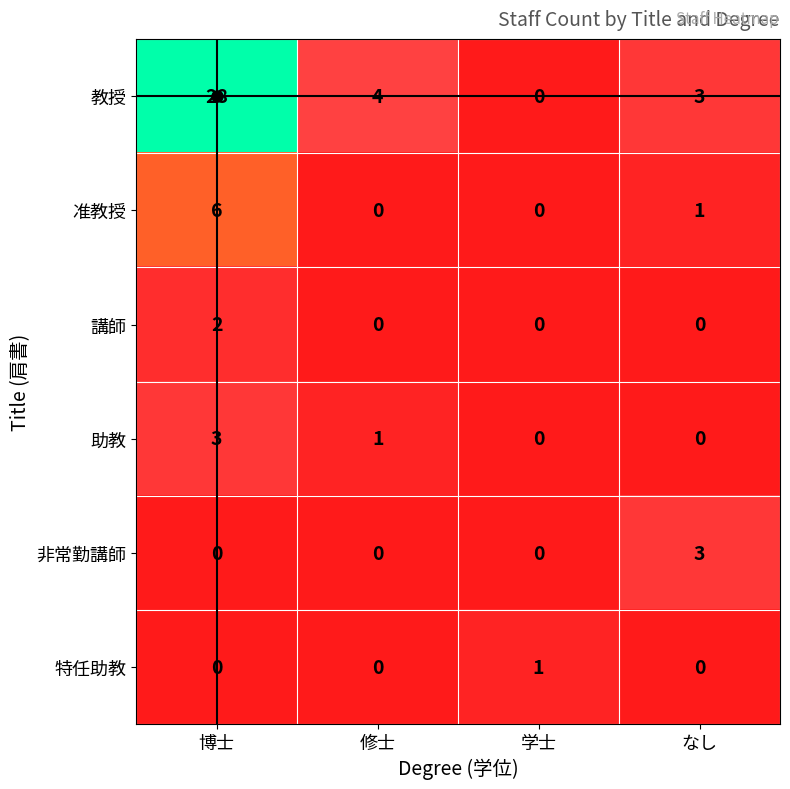

What is the sum of the 准教授 values at なし and 博士?

7